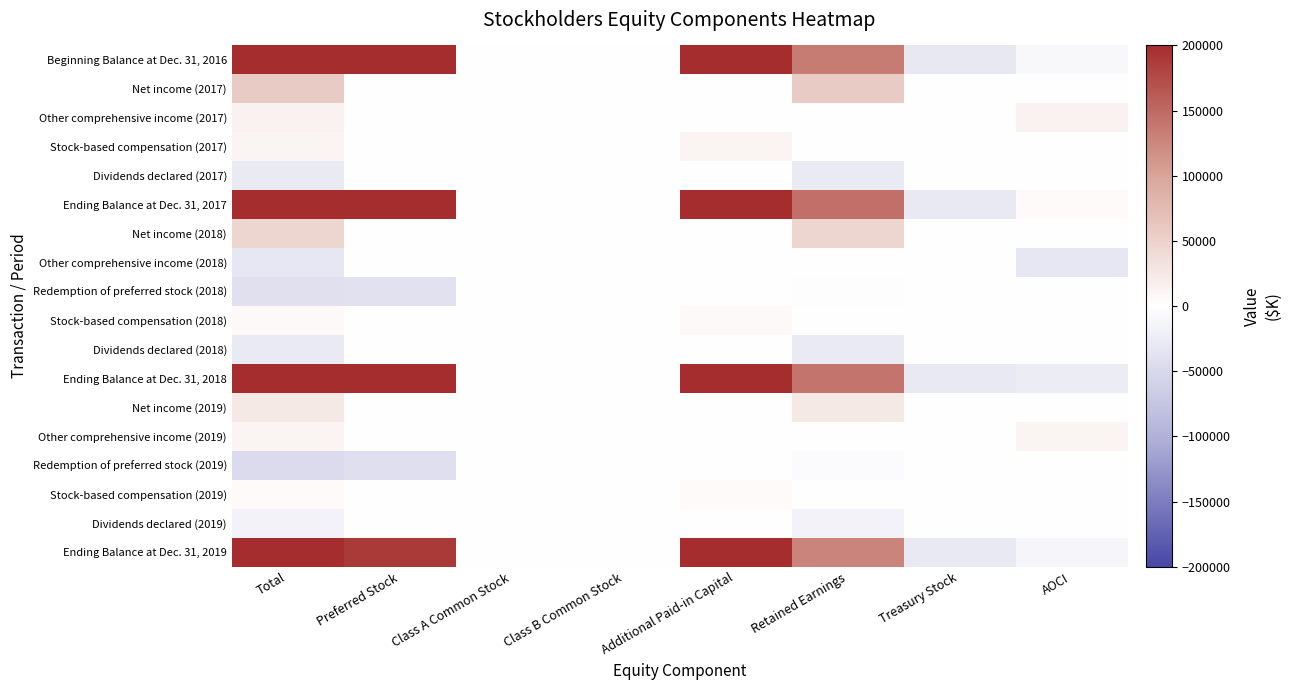

Which series has the largest total across all categories?

Ending Balance at Dec. 31, 2017